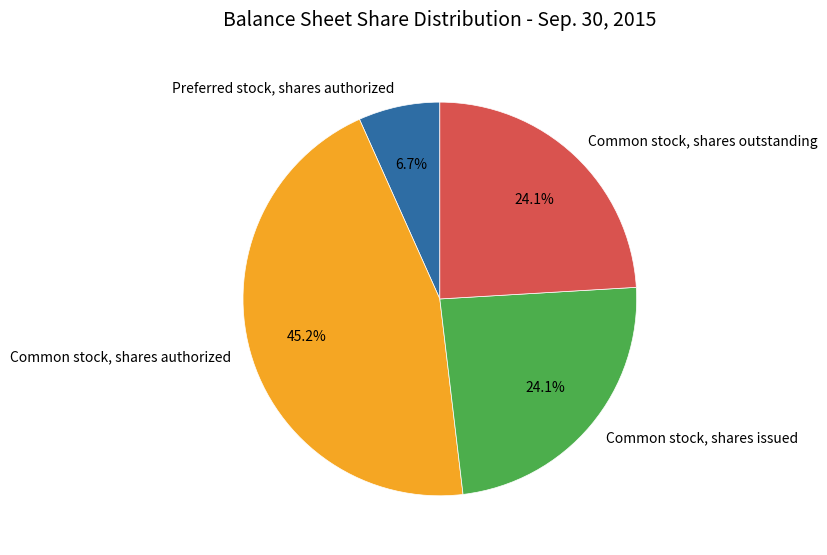

Approximately how many times larger is the value at Common stock, shares authorized compared to Common stock, shares issued?

1.9